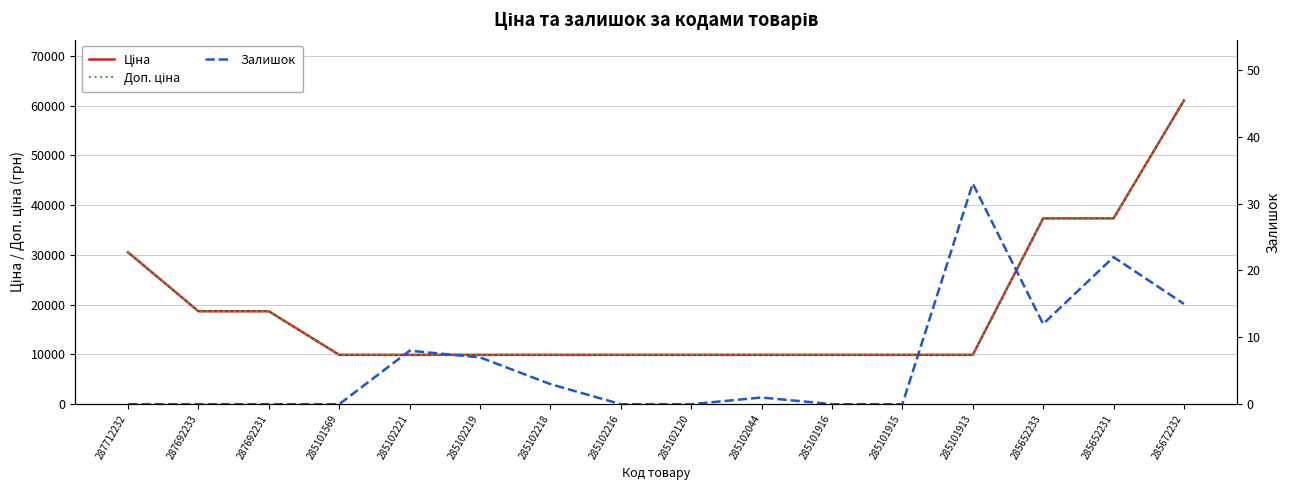

The Залишок series shows 18.0 at 285652233. True or false?

False